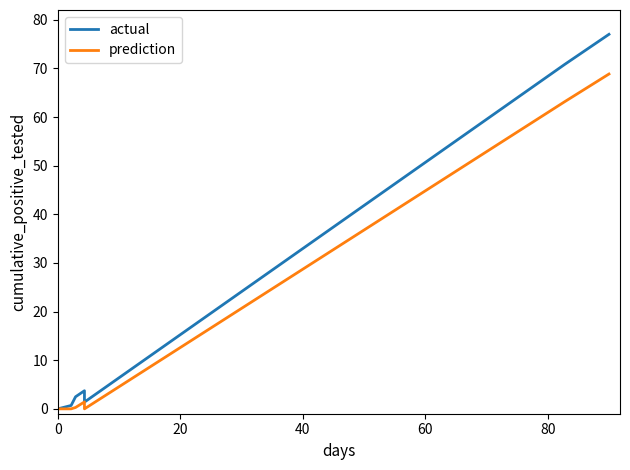

Reading left to right, list all the values displayed in this chart.

actual: 0.0	0.7	0.7	0.7	0.7	0.7	0.7	0.7	0.7	0.7	2.5	3.7	1.4	70.8	77.0
prediction: 0.0	0.0	0.0	0.0	0.0	0.0	0.0	0.0	0.0	0.0	0.3	1.4	0.0	63.1	68.8